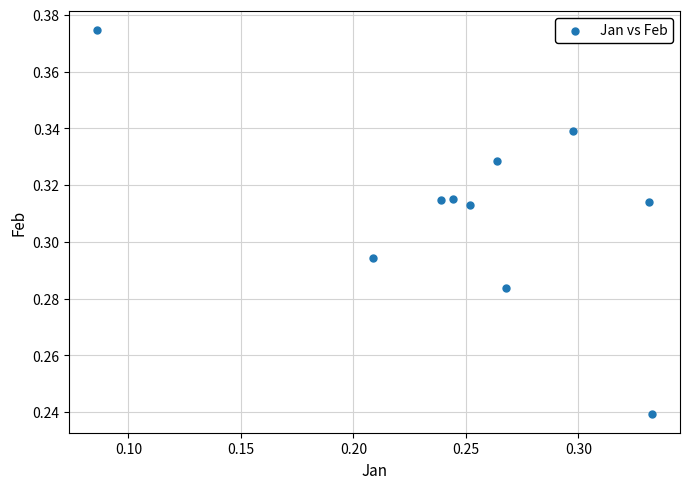

Count the number of points in this scatter plot.

10